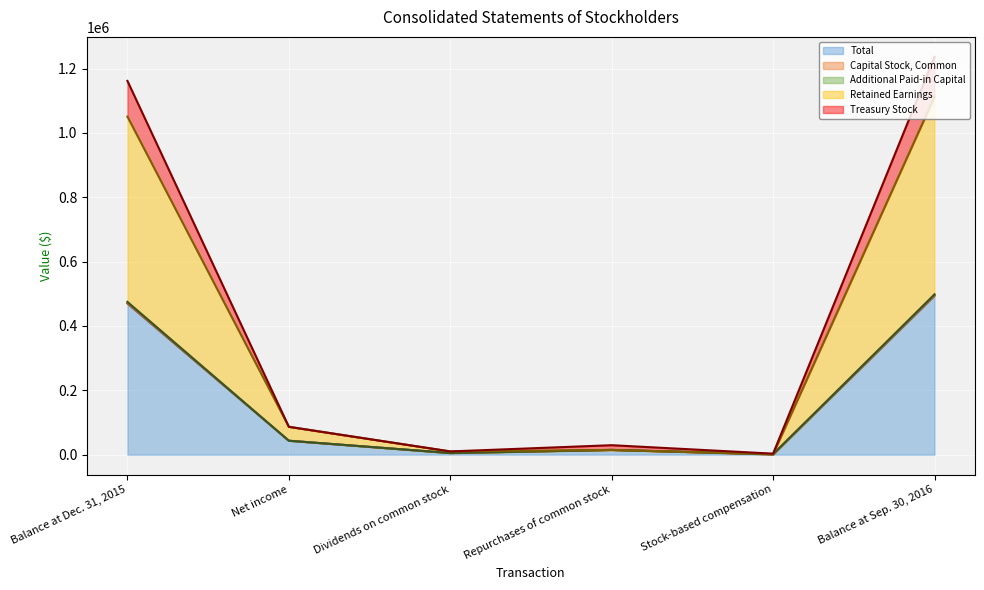

True or false: Capital Stock, Common has a value of 2118321 at Balance at Sep. 30, 2016.

False